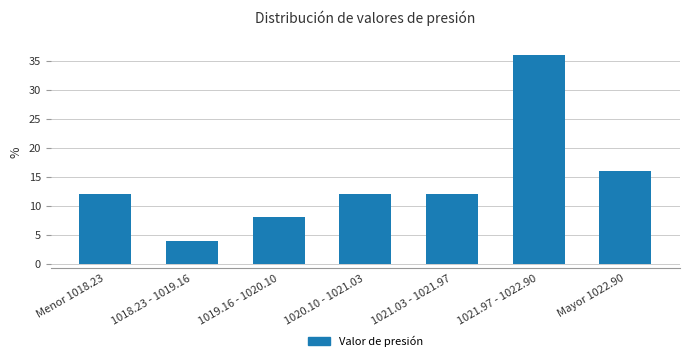

Reading left to right, transcribe all the data shown in this chart.

12	4	8	12	12	36	16